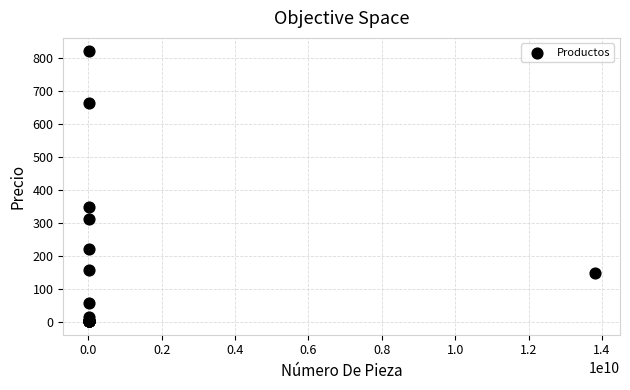

What Y value in the scatter plot is closest to 409?

345.8